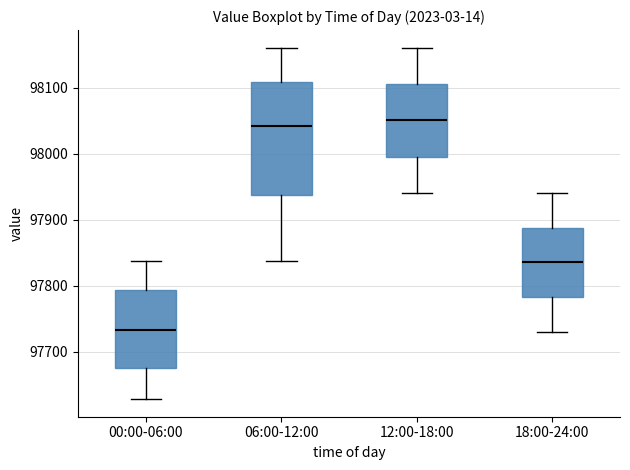

Which box's median line is the lowest?

00:00-06:00